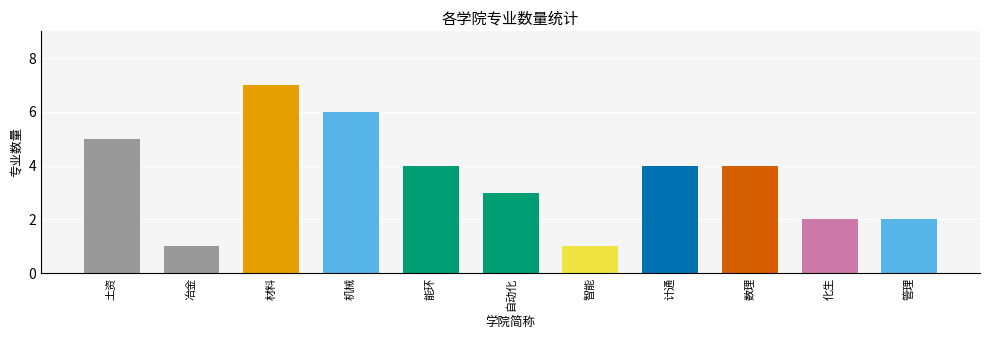

Which category has the highest value across all series?

材料